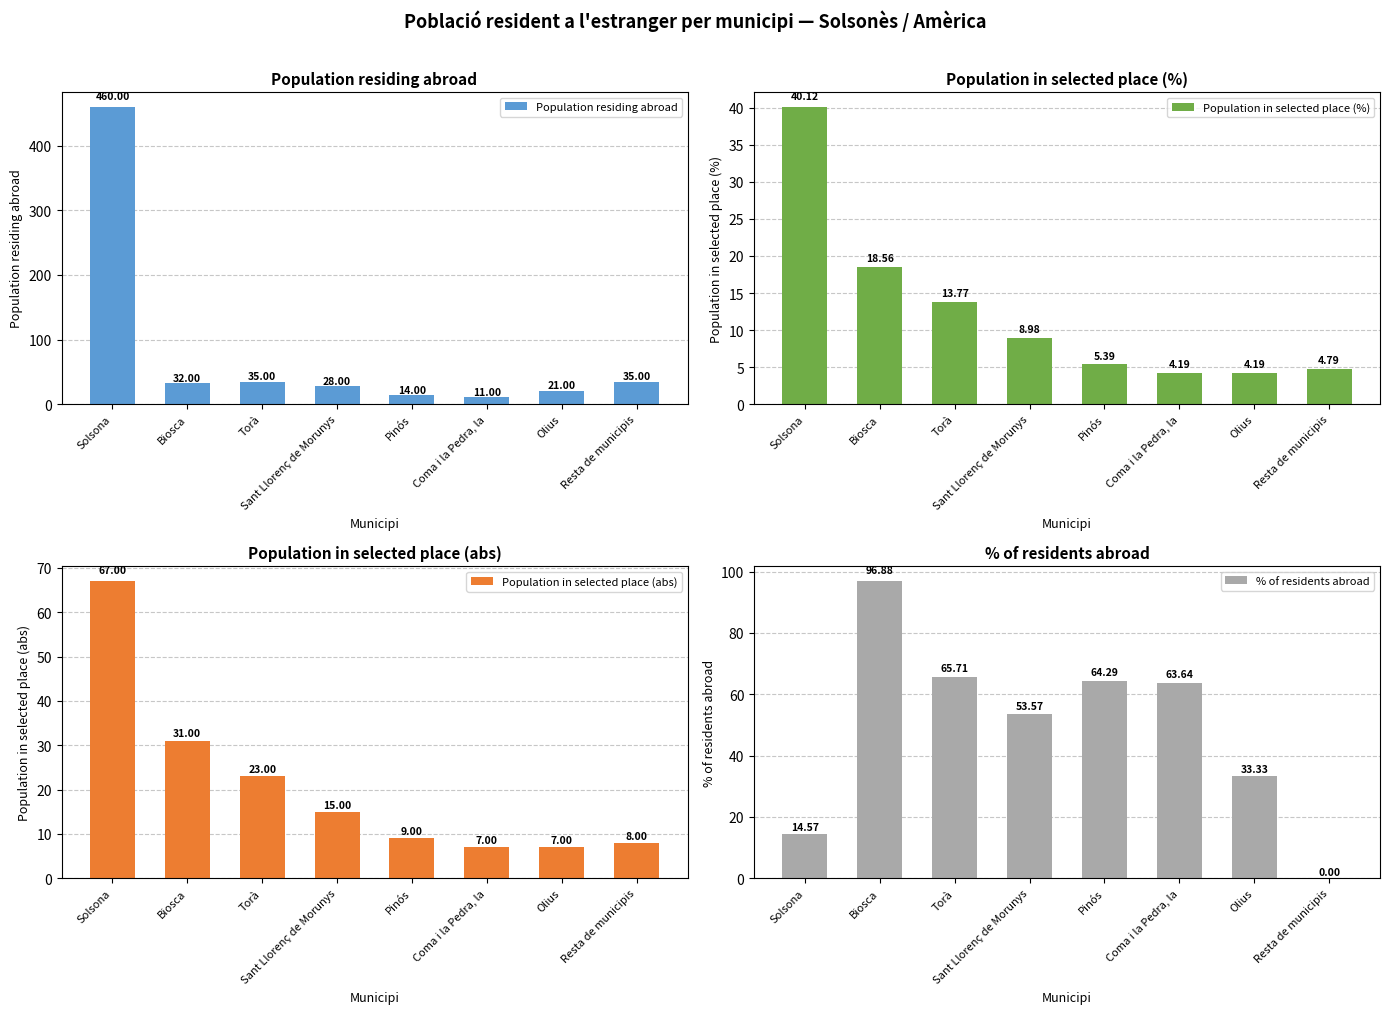

Does the chart contain any negative values?

No